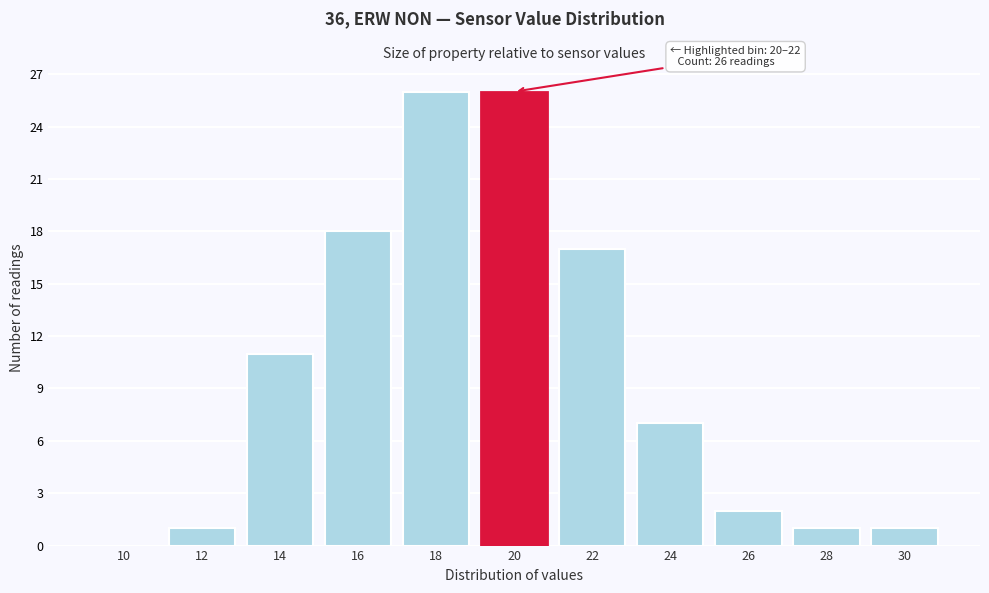

Reading right to left, list all the values displayed in this chart.

30=1	28=1	26=2	24=7	22=17	20=26	18=26	16=18	14=11	12=1	10=0